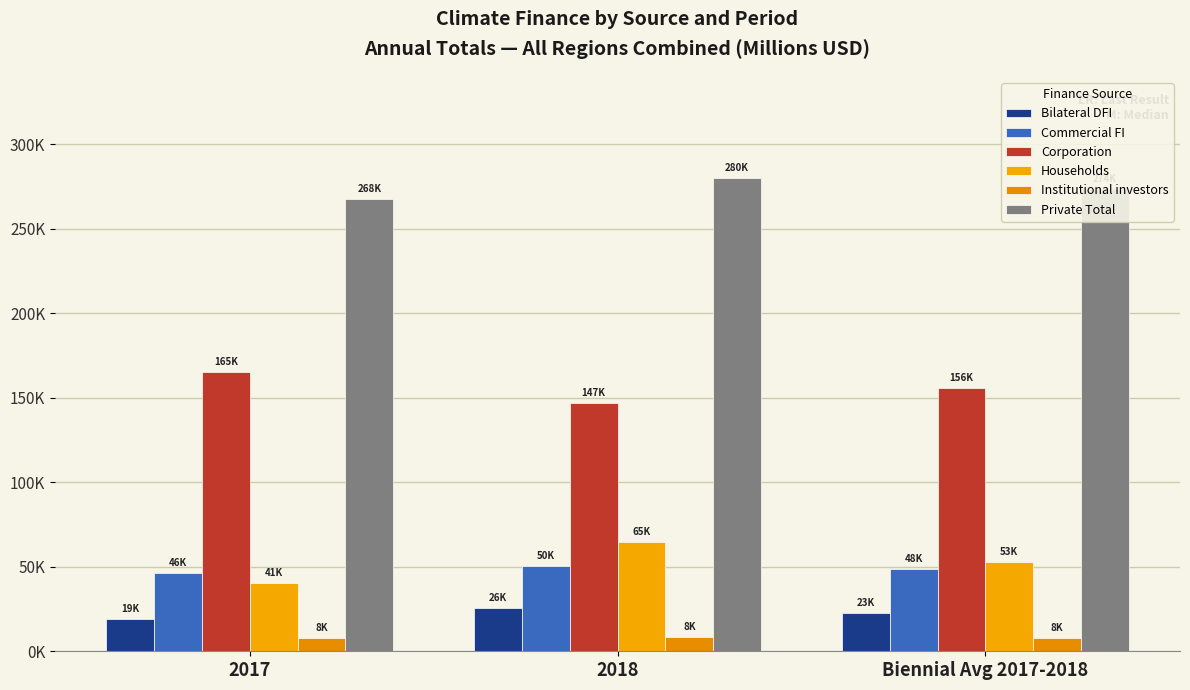

Reading left to right, extract all data points from this chart.

Bilateral DFI: 19276.8	25803.7	22540.2
Commercial FI: 46368.0	50430.8	48399.4
Corporation: 165192.6	146784.6	155988.6
Households: 40657.3	64645.2	52651.3
Institutional investors: 7825.4	8313.2	8069.3
Private Total: 267742.3	279903.5	273822.9